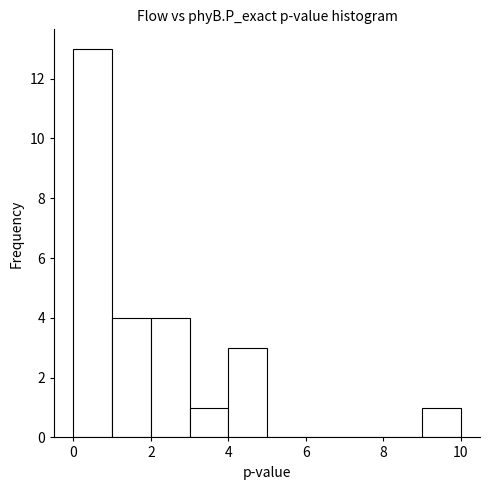

What is the height of the bar covering 1 to 2 on the x-axis? The values are not printed on the chart, so give them approximately, as read against the axis.

4